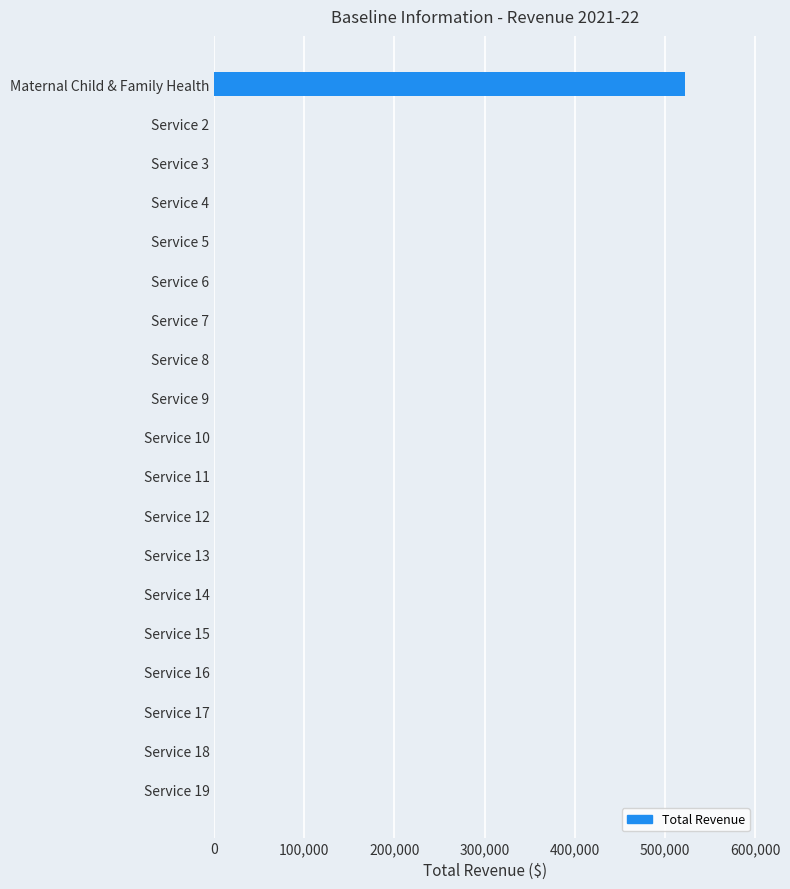

What is the change in value from Maternal Child & Family Health to Service 13?

-522668